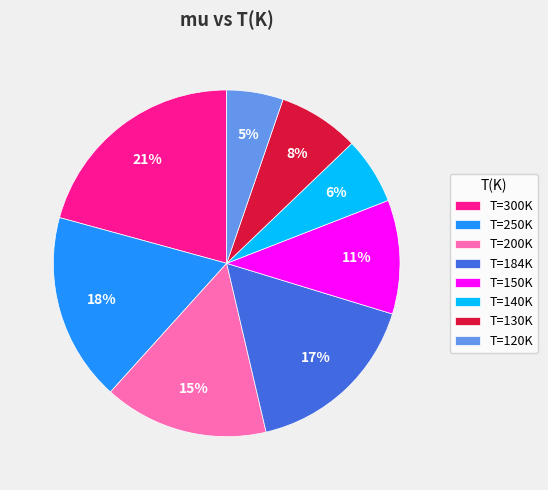

Which slice is the largest?

T=300K